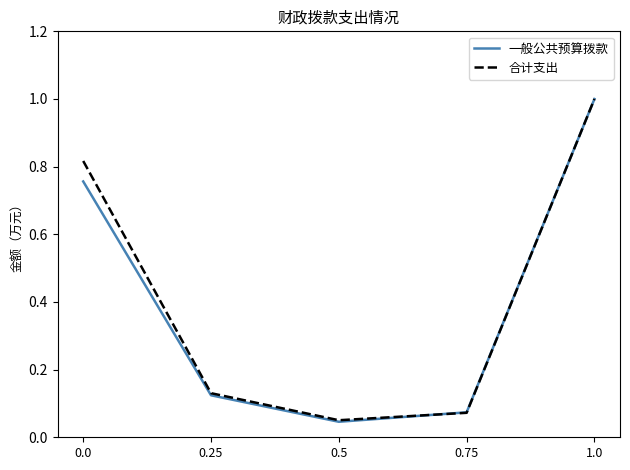

At which category is the sum across all series the highest?

1.0